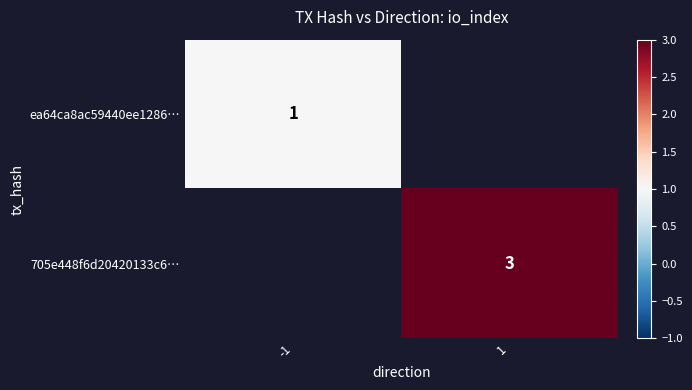

Is the value of ea64ca8ac59440ee1286… at -1 greater than the value of 705e448f6d20420133c6… at 1?

No